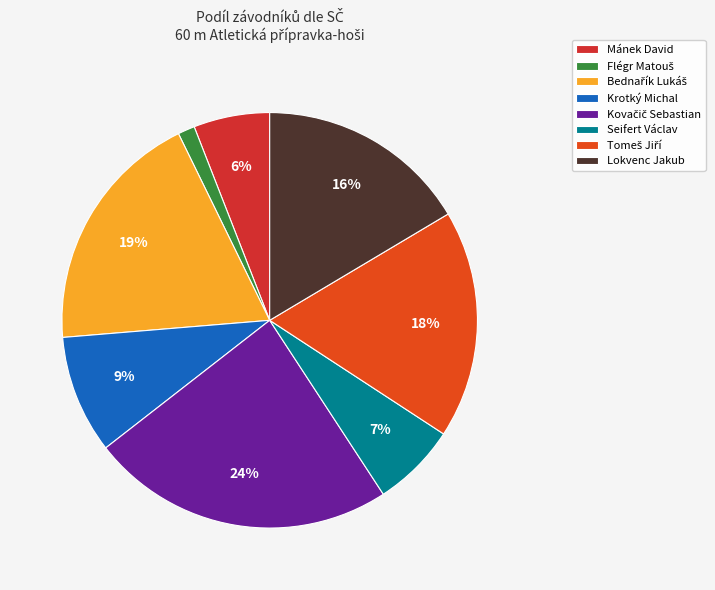

Rank the categories by value from lowest to highest.

Flégr Matouš, Mánek David, Seifert Václav, Krotký Michal, Lokvenc Jakub, Tomeš Jiří, Bednařík Lukáš, Kovačič Sebastian